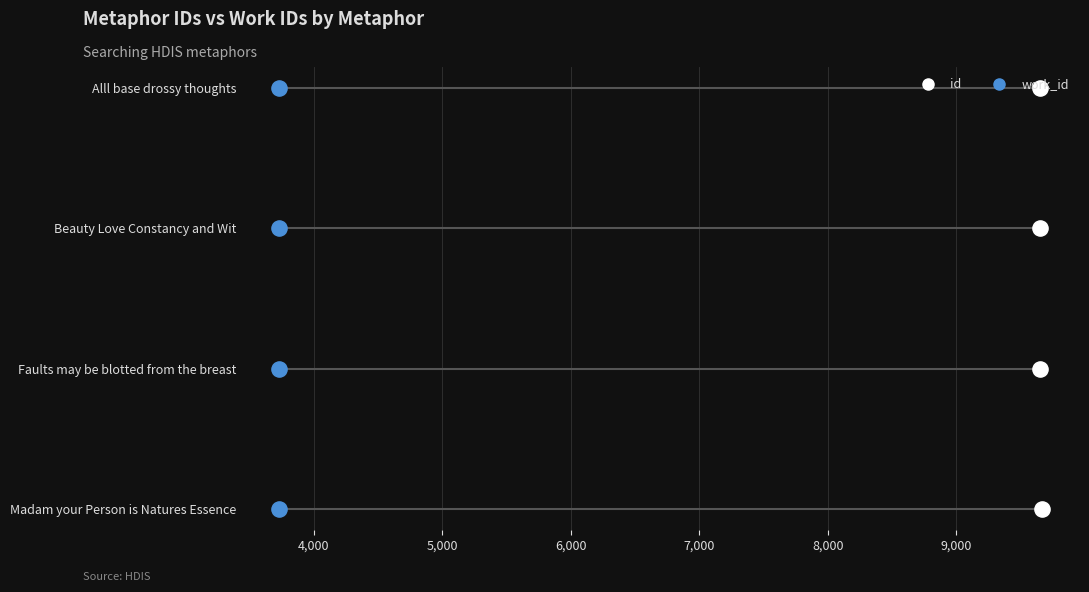

Which series reaches the maximum Y coordinate?

id